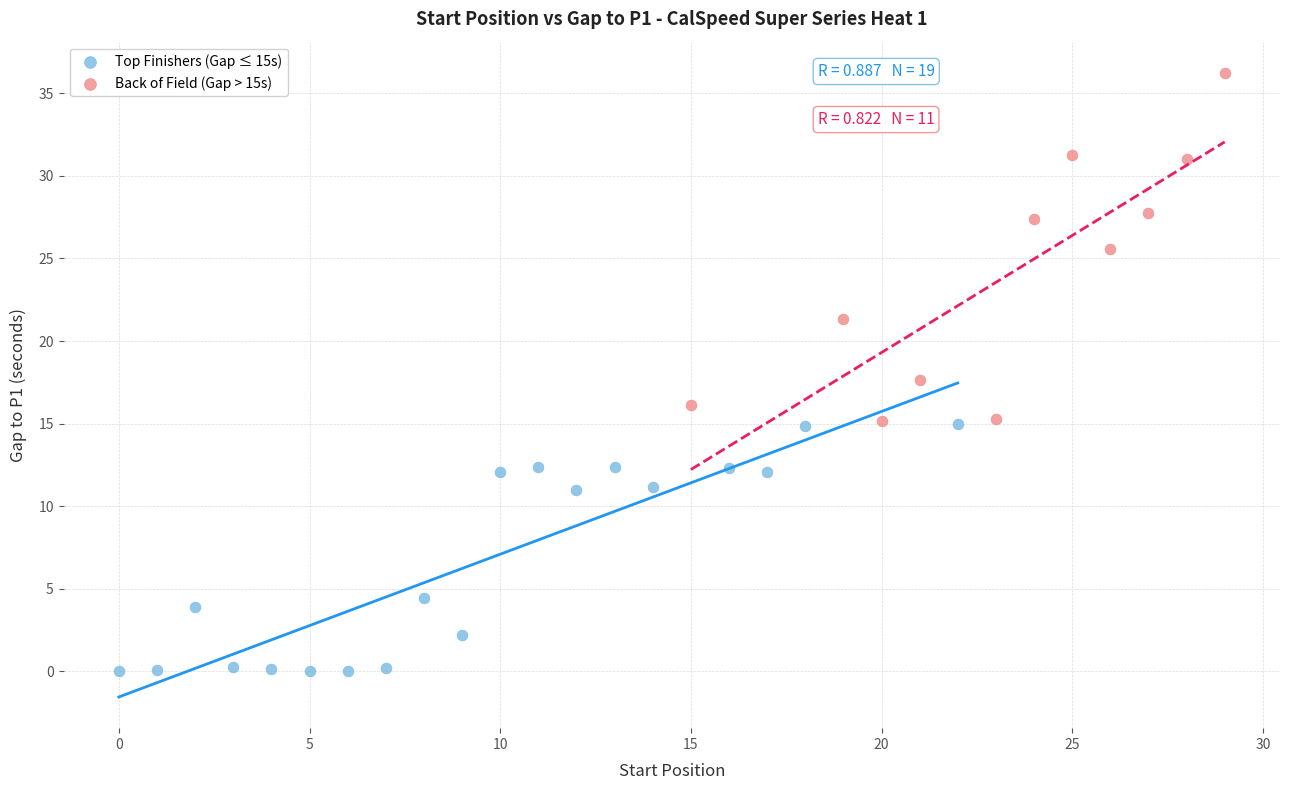

Which series contains the lowest Y value?

Top Finishers (Gap ≤ 15s)